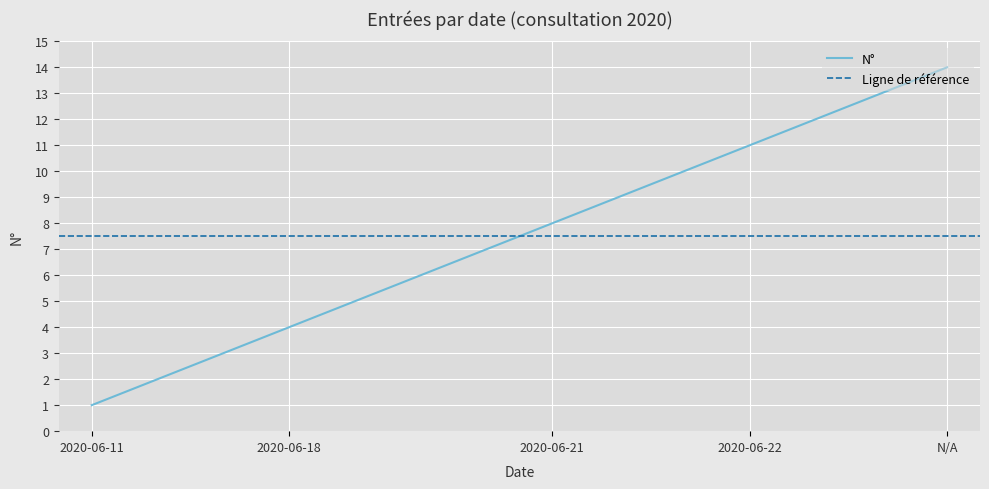

How many lines are shown in the chart?

1